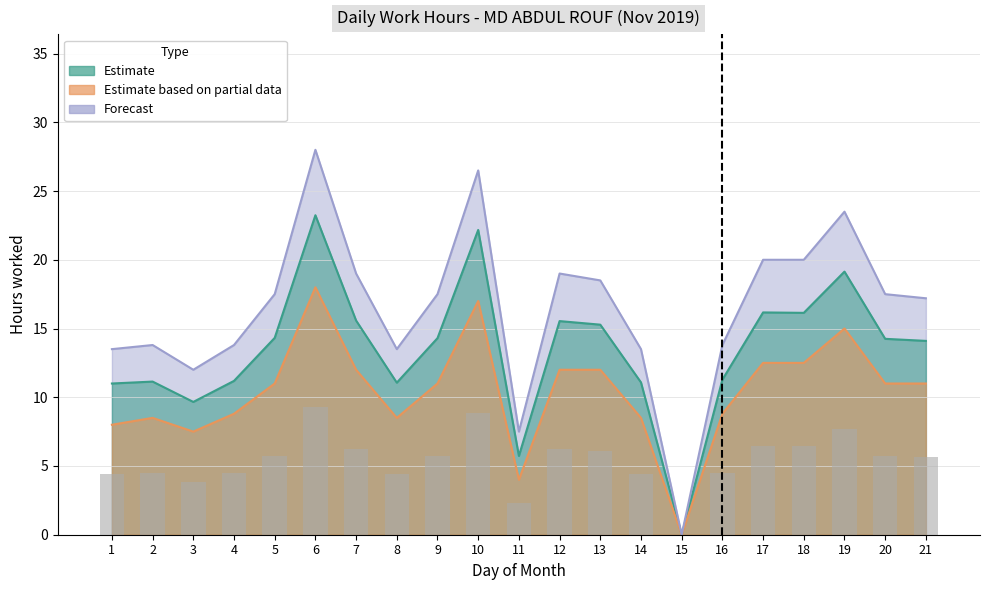

Reading right to left, extract all data points from this chart.

Estimate: 14.1	14.2	19.1	16.1	16.2	11.3	0.0	11.1	15.3	15.5	5.7	22.2	14.3	11.1	15.6	23.2	14.3	11.2	9.7	11.1	11.0
Estimate based on partial data: 11.0	11.0	15.0	12.5	12.5	8.8	0.0	8.5	12.0	12.0	4.0	17.0	11.0	8.5	12.0	18.0	11.0	8.8	7.5	8.5	8.0
Forecast: 17.2	17.5	23.5	20.0	20.0	13.8	0.0	13.5	18.5	19.0	7.5	26.5	17.5	13.5	19.0	28.0	17.5	13.8	12.0	13.8	13.5